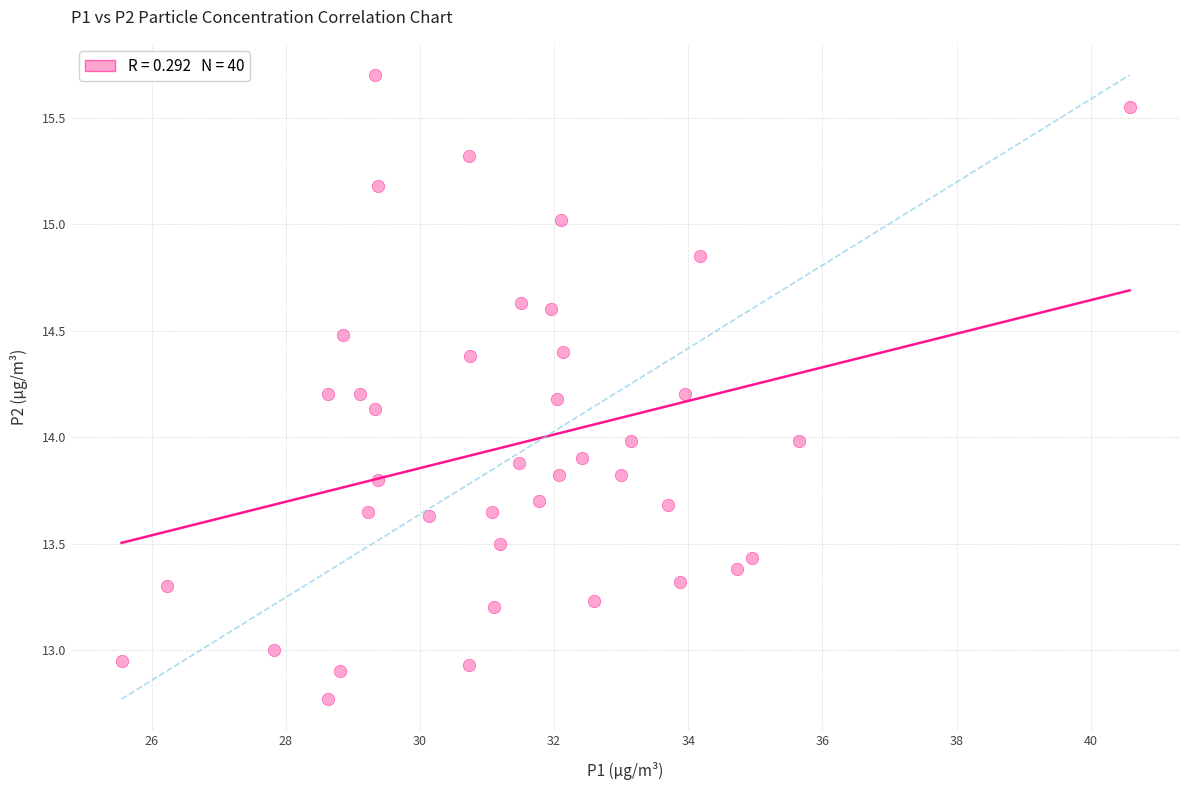

What is the range of X values (max minus min)?

15.0